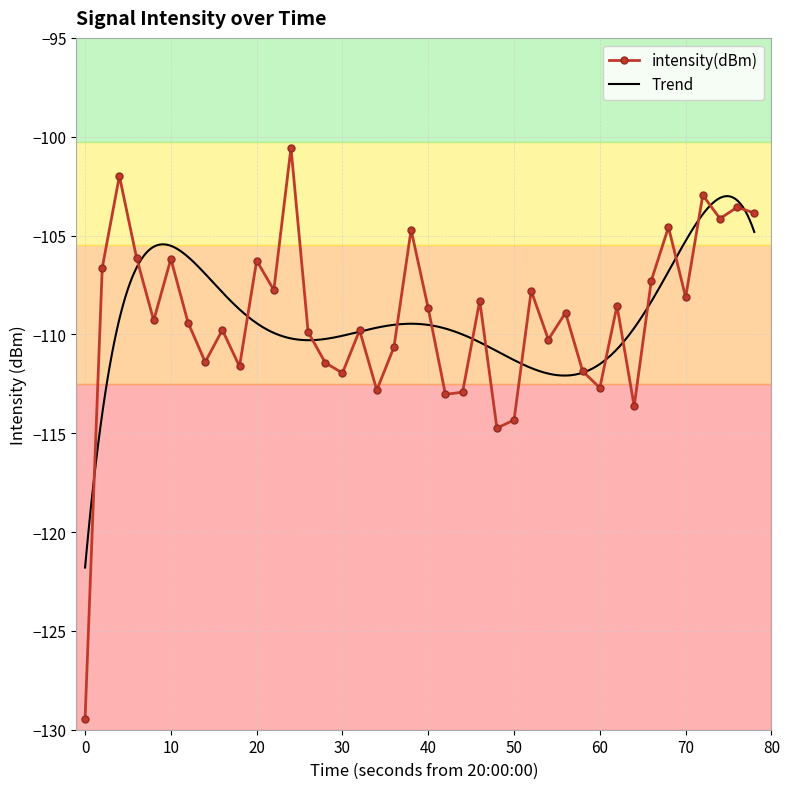

What is the maximum value for intensity(dBm)?

-100.6